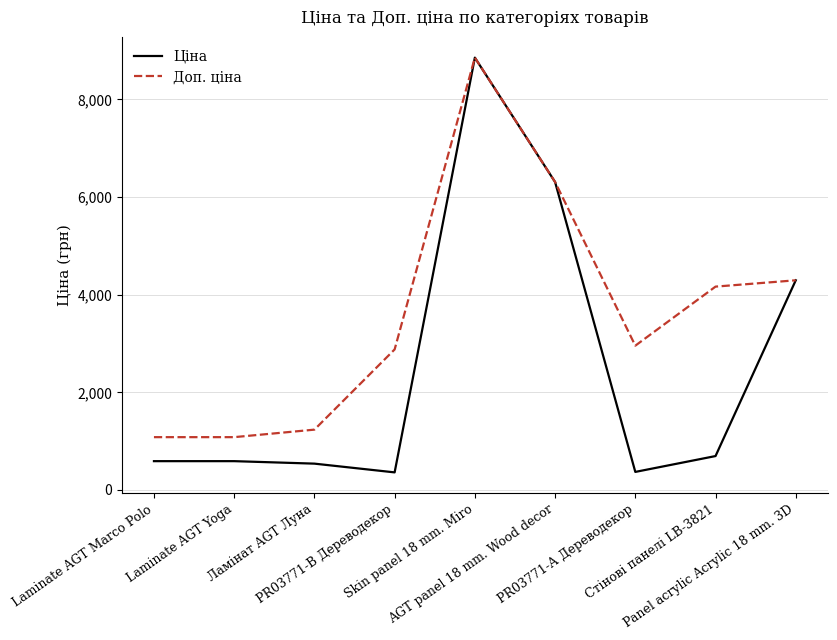

What is the total value across all series at Laminate AGT Yoga?

1671.6